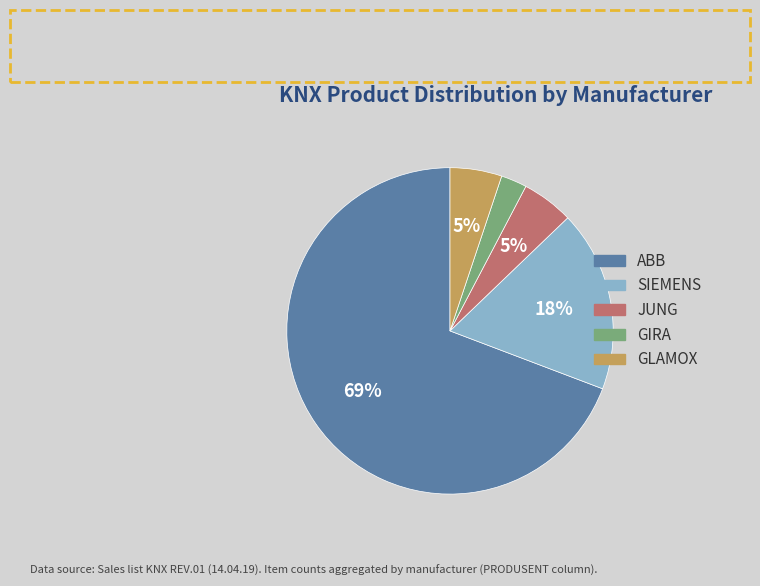

To the nearest percent, what is the combined percentage of GLAMOX and JUNG?

10%